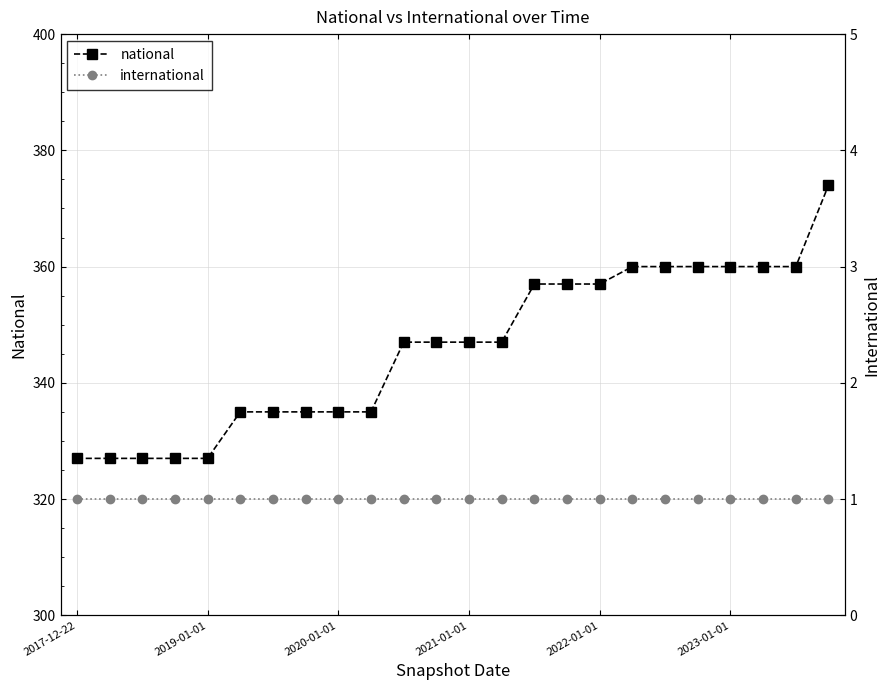

The value of national at 18 is 539. True or false?

False